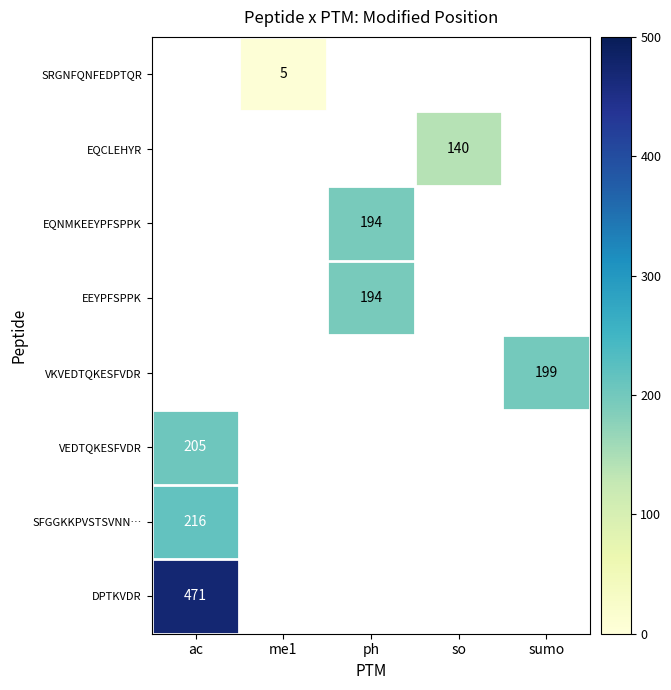

The EEYPFSPPK series shows 314 at ph. True or false?

False